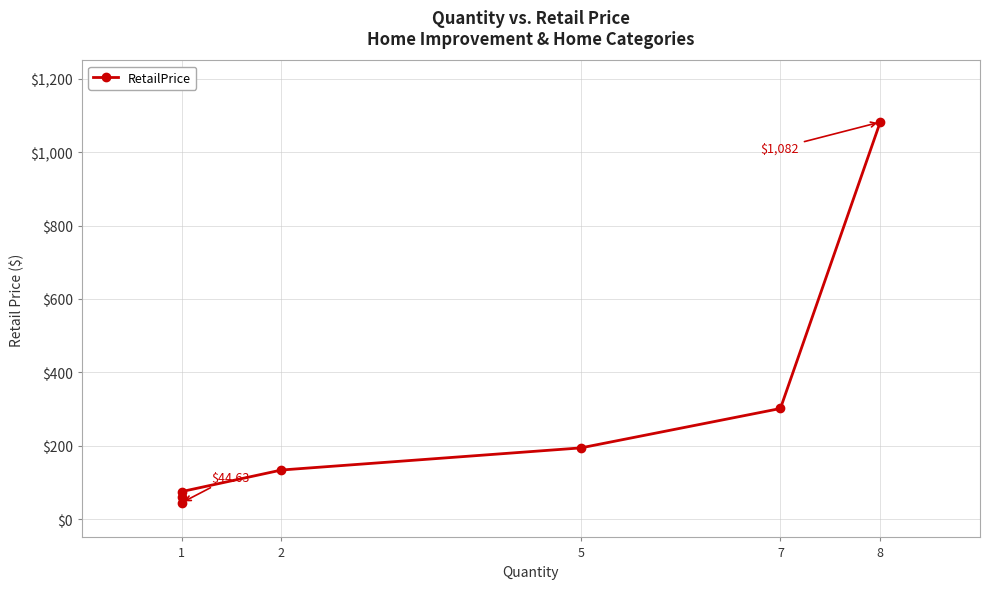

Between 1 and 2, which is larger?

2